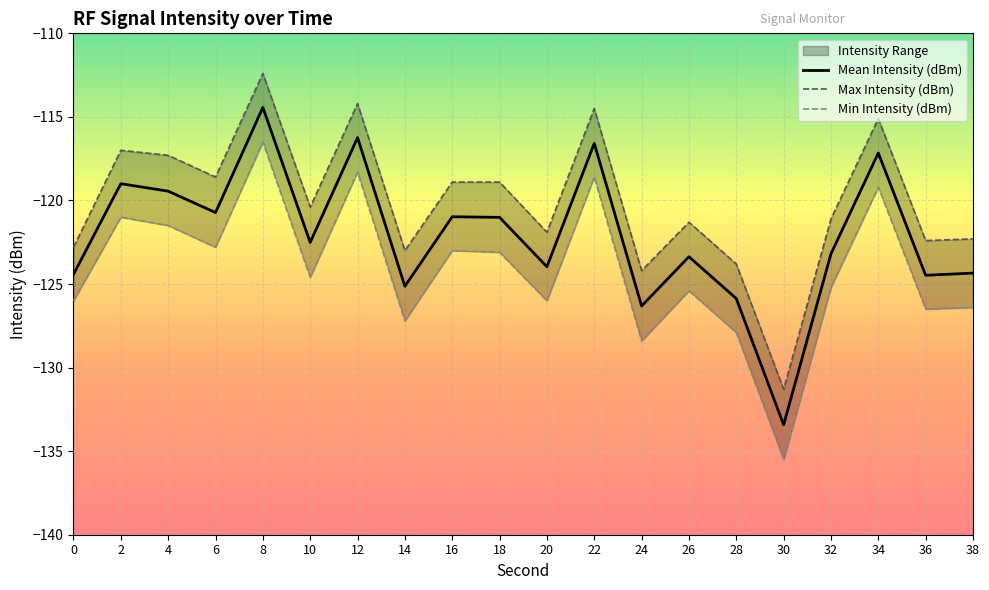

The value of Mean Intensity (dBm) at 12 is -185.0. True or false?

False